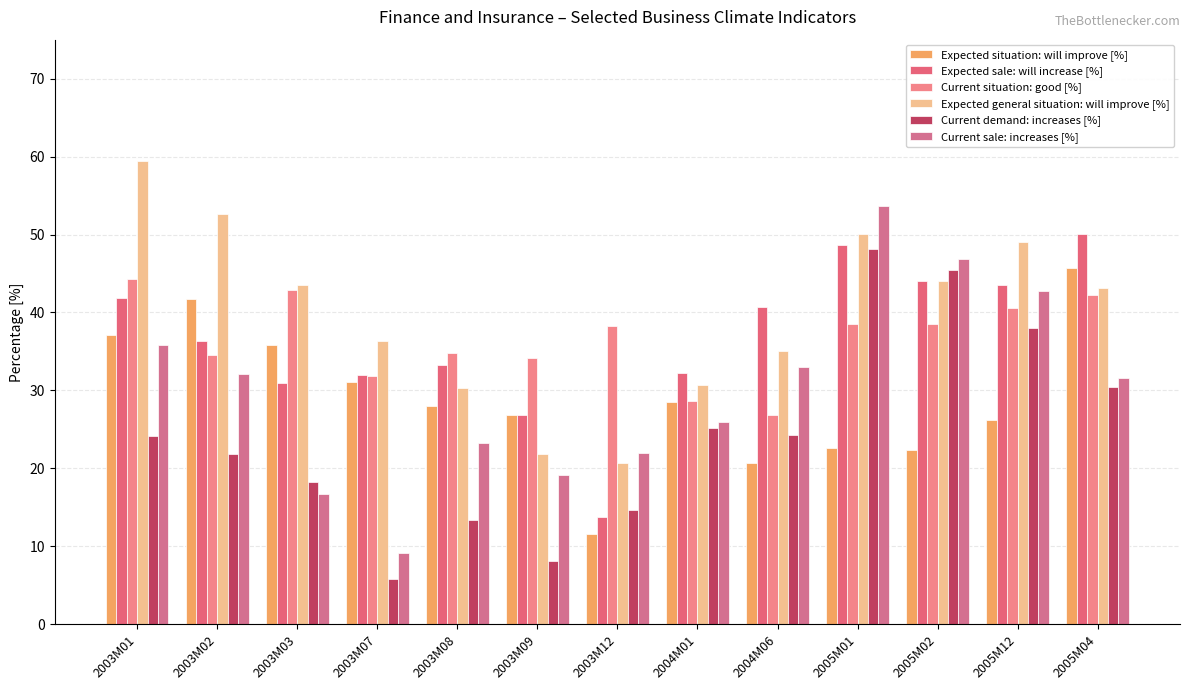

Reading left to right, what are all the values shown in this chart?

poprawi sie [%]: 37.1	41.7	35.8	31.1	28.0	26.9	11.6	28.5	20.7	22.6	22.4	26.2	45.7
wzrosnie [%]: 41.9	36.3	31.0	32.0	33.2	26.9	13.8	32.2	40.7	48.6	44.1	43.5	50.1
dobra [%]: 44.3	34.6	42.9	31.8	34.8	34.2	38.2	28.7	26.8	38.5	38.5	40.6	42.3
wzrosnie sprzedaz [%]: 59.4	52.6	43.5	36.3	30.3	21.8	20.7	30.7	35.0	50.1	44.1	49.0	43.1
wzrasta [%]: 24.2	21.9	18.2	5.8	13.4	8.1	14.6	25.2	24.3	48.2	45.5	38.0	30.4
wzrasta sprzedaz [%]: 35.8	32.1	16.7	9.2	23.2	19.2	22.0	26.0	33.0	53.7	46.8	42.7	31.6